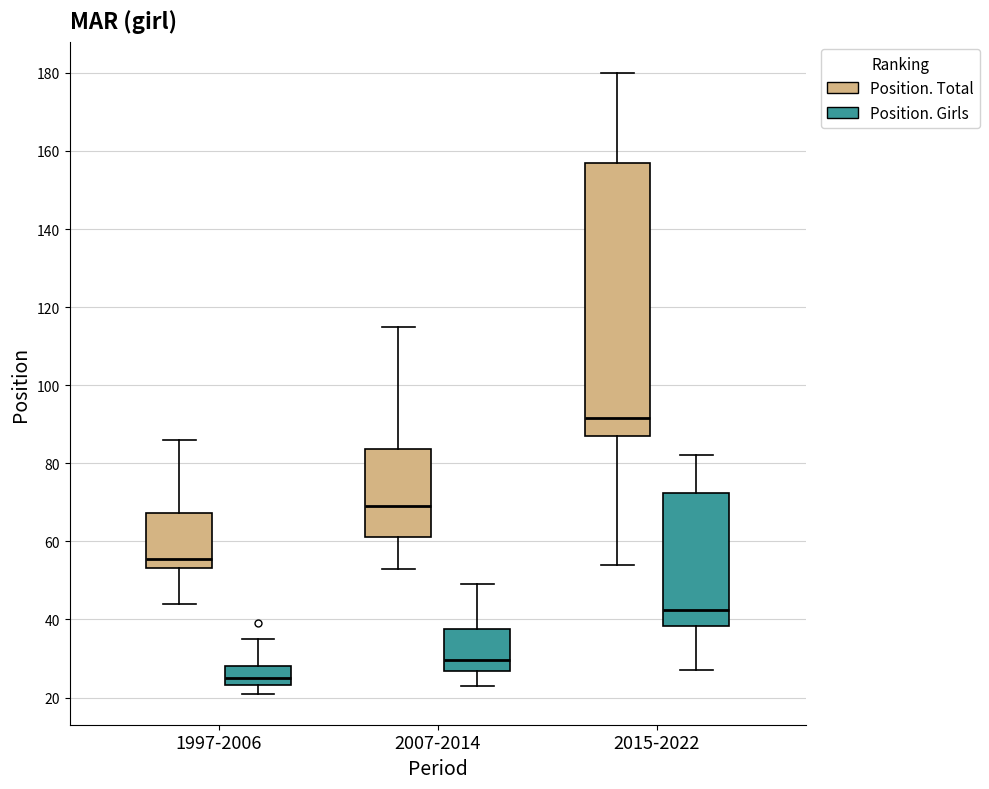

Which box's median line is the highest?

2015-2022 (Position. Total)